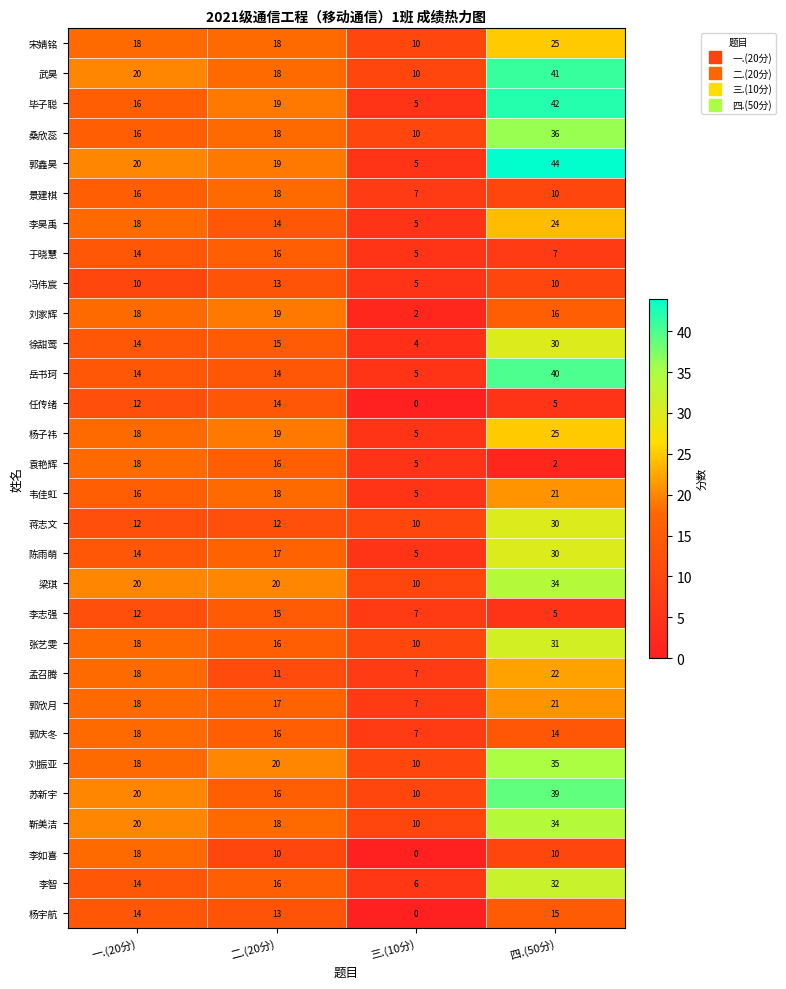

What value does the 李昊禹 series have at 二.(20分)?

14